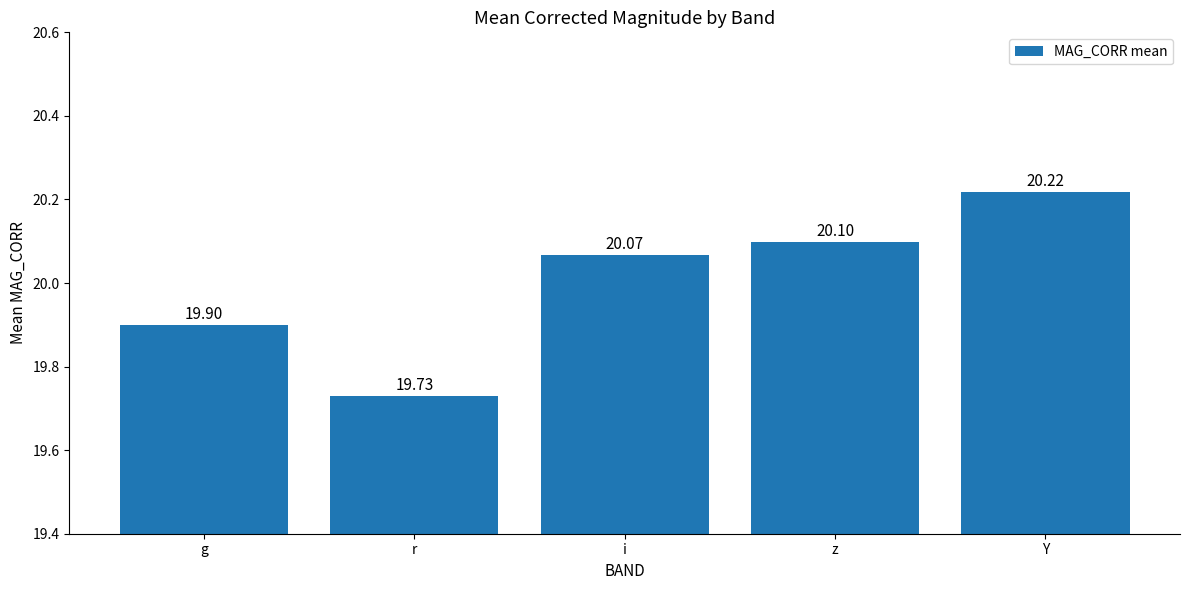

What is the maximum value shown in the chart?

20.2